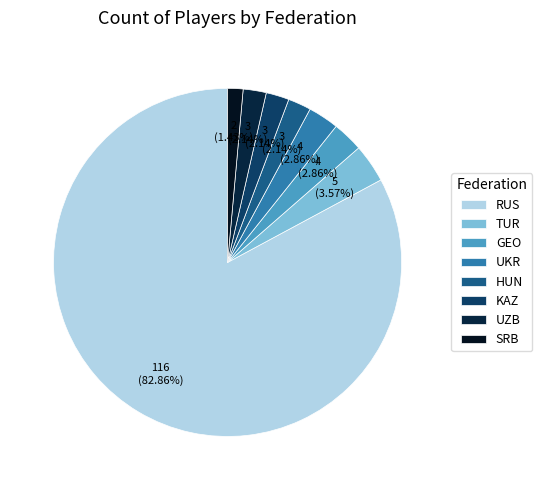

The UZB slice represents 2% of the pie. True or false?

True